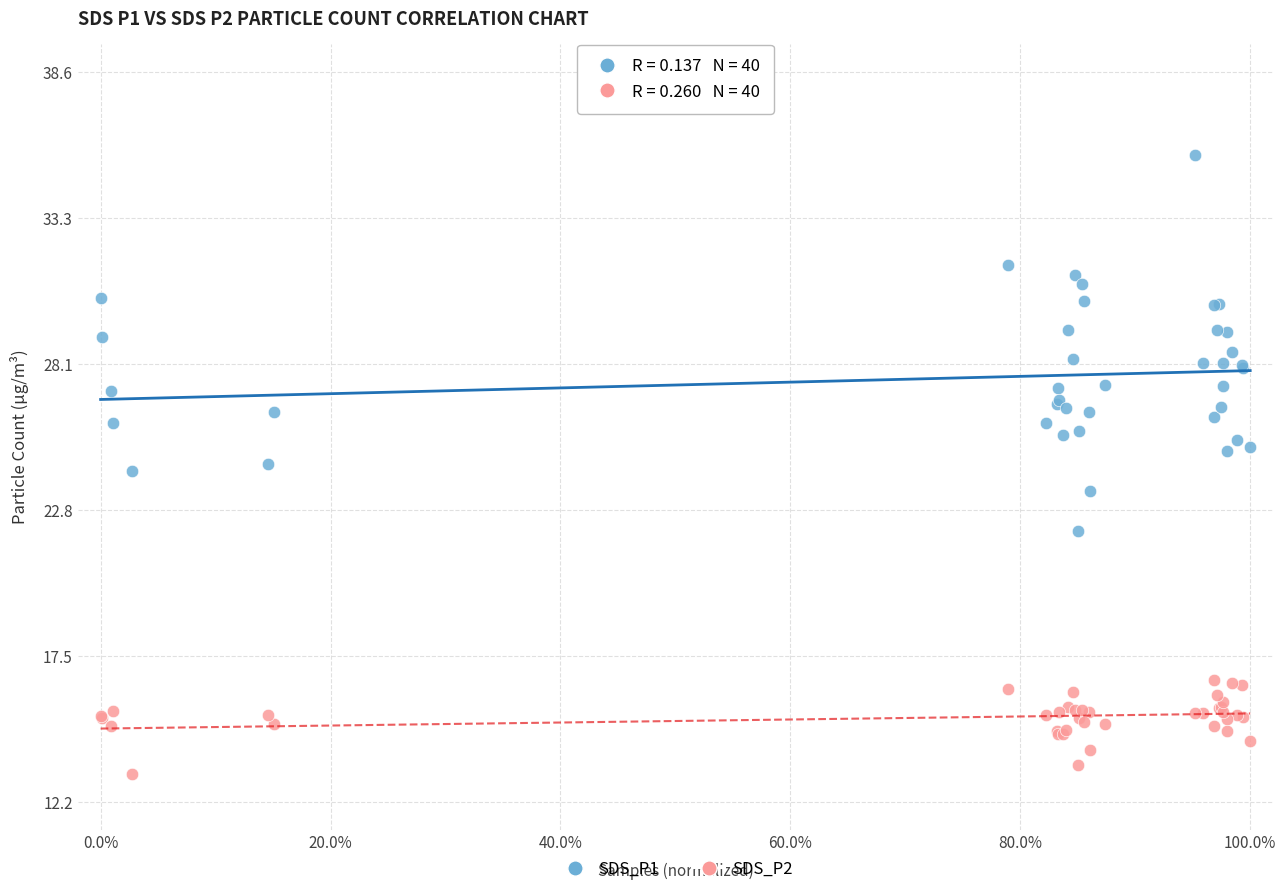

Which series reaches the minimum Y coordinate?

SDS_P2